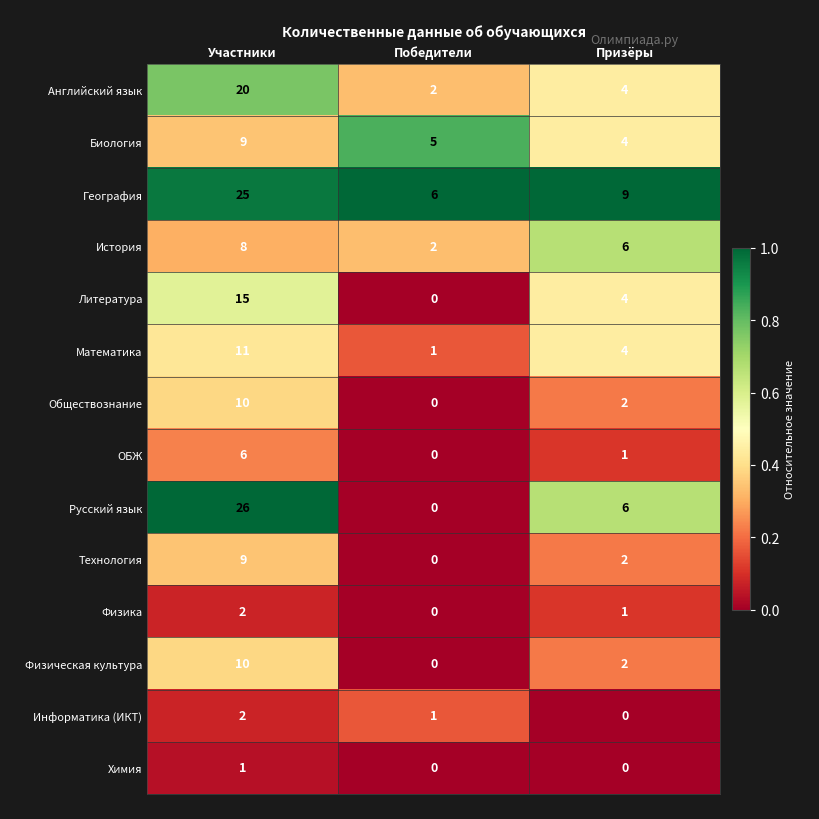

At which category does the chart reach its peak across all series?

Участники